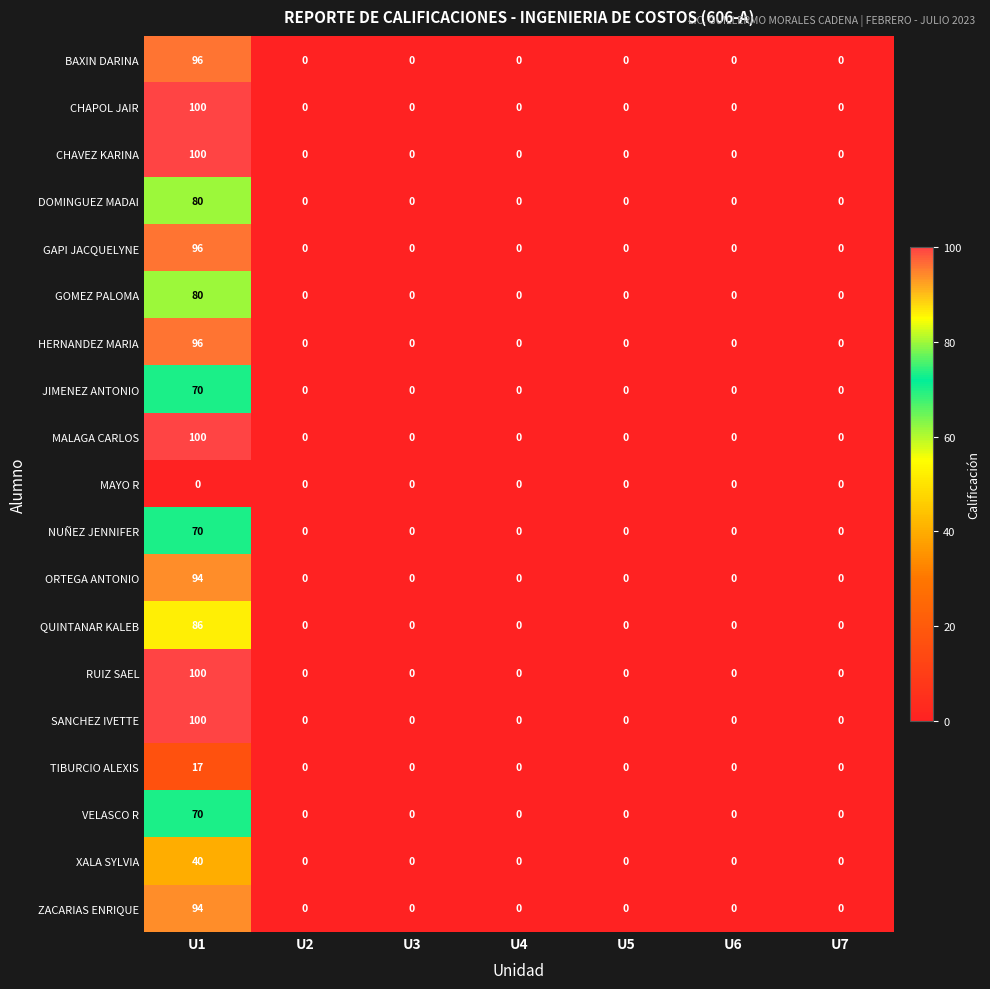

Is it true that XALA SYLVIA equals -15 at U2?

False